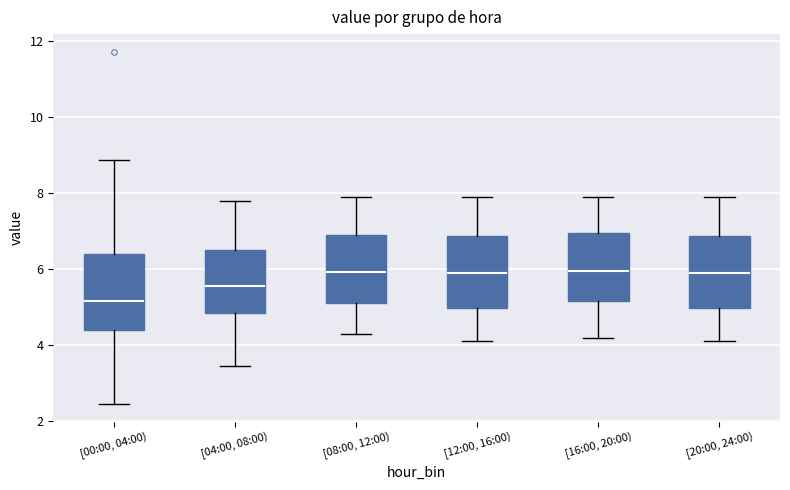

Where does the lower whisker of the box for [20:00, 24:00) end on the y-axis? The values are not printed on the chart, so give them approximately, as read against the axis.

4.2